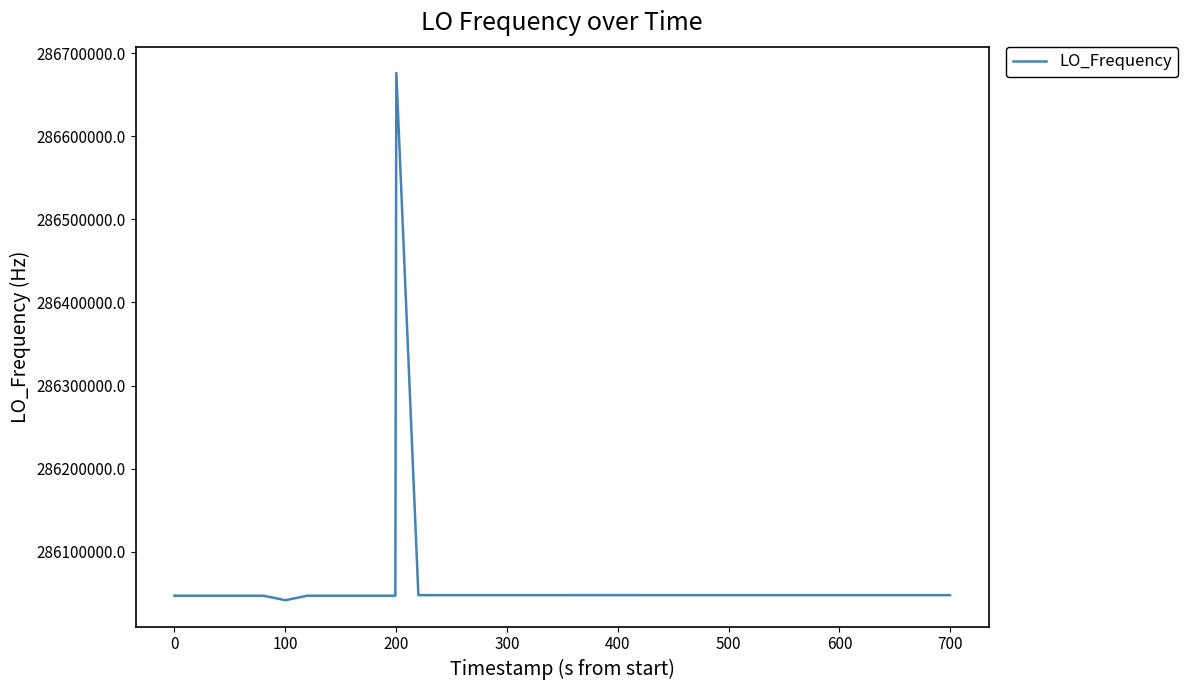

What is the difference between the maximum and second lowest values?

629154.7